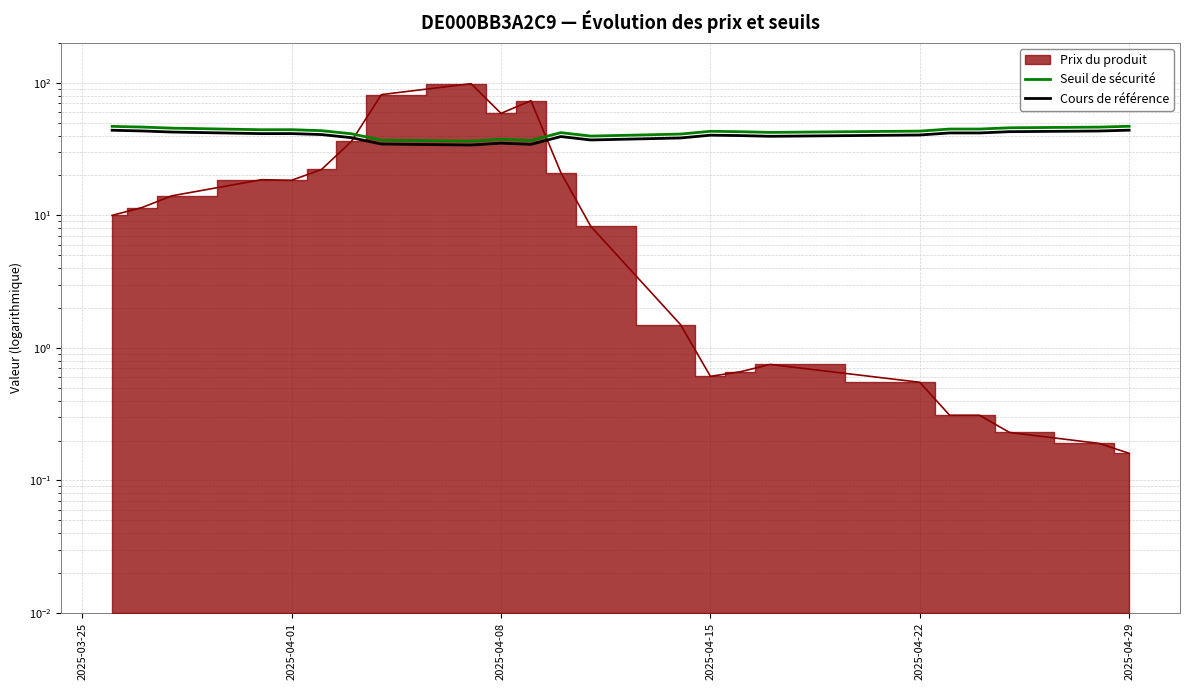

How many data points in Seuil de sécurité are above 43?

13